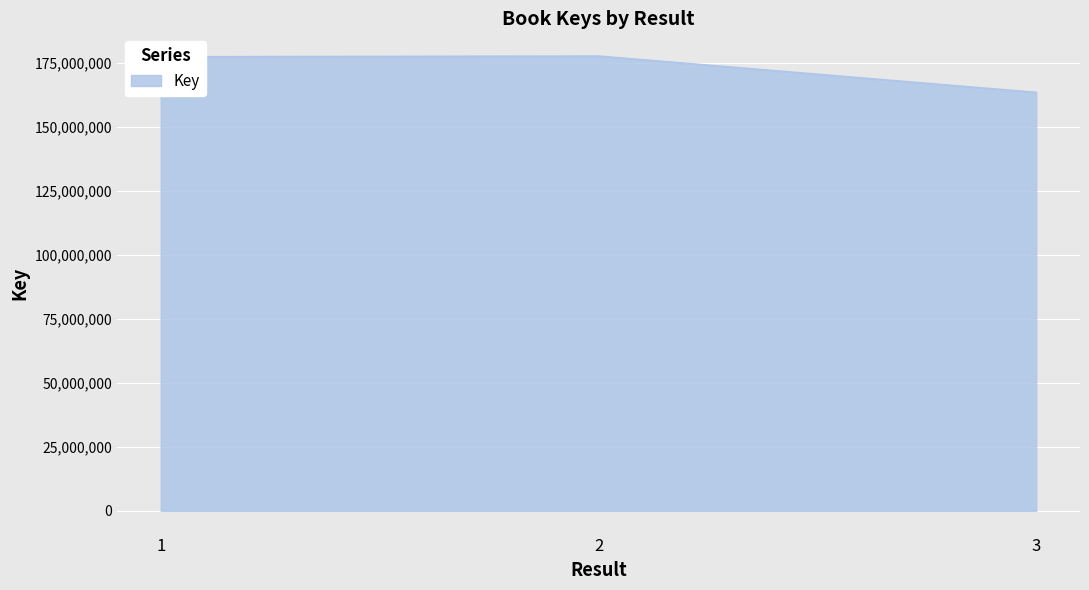

What value does the data have at 1?

177334619